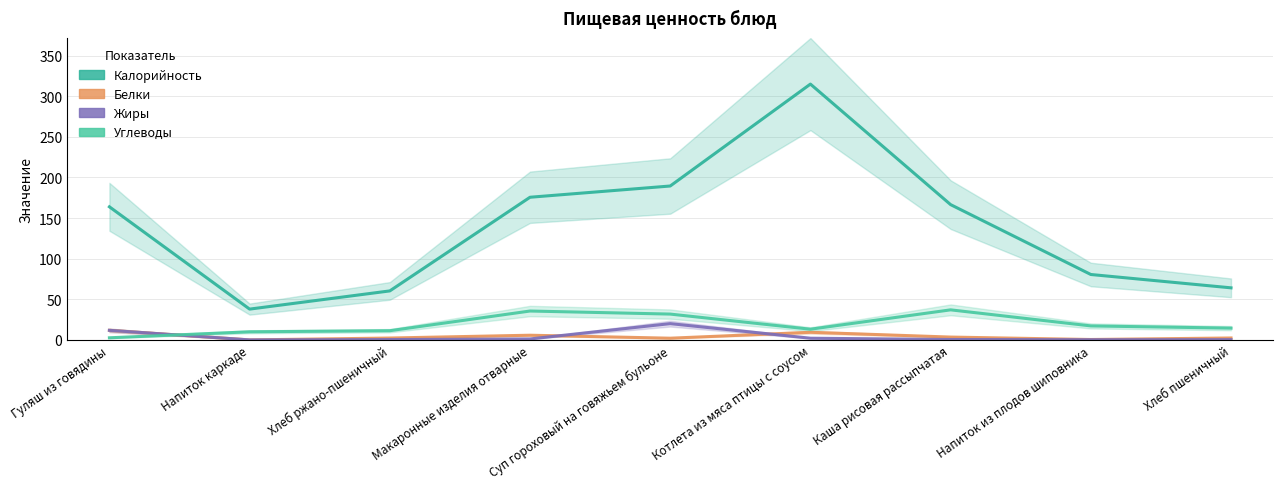

At how many categories does at least one series exceed 123?

5